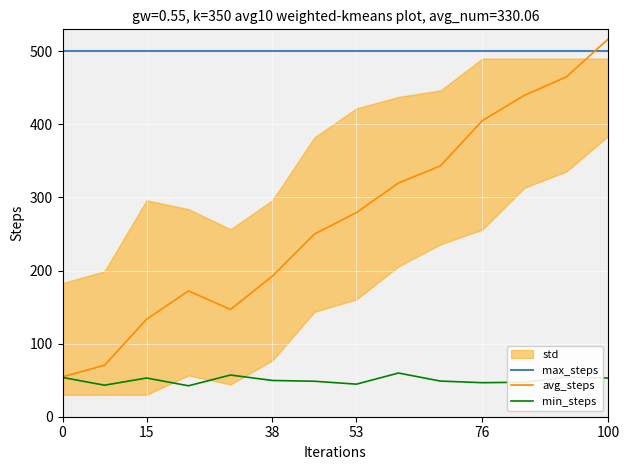

Rank the series at 8 from highest to lowest value.

max_steps, avg_steps, min_steps